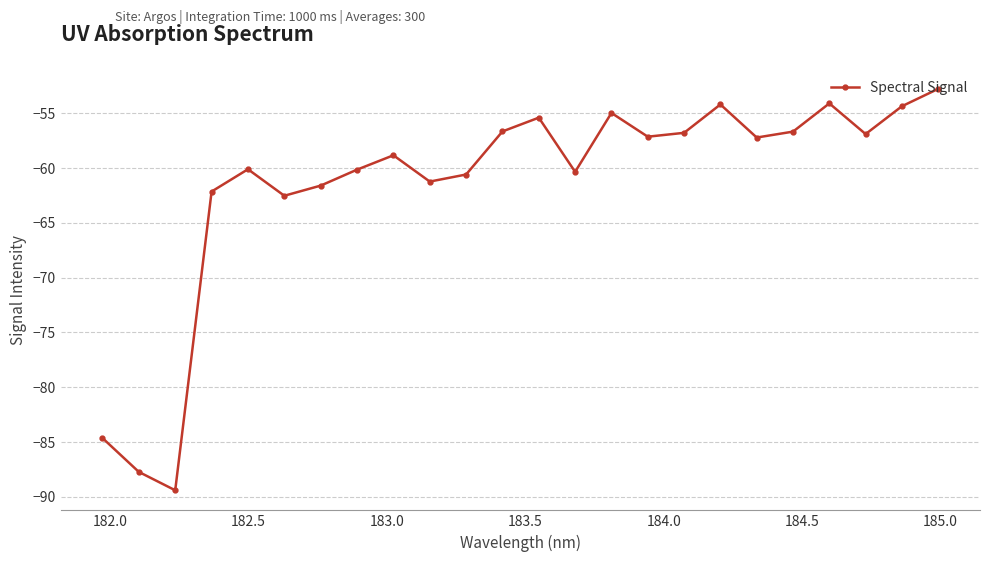

What is the maximum value shown in the chart?

-52.8